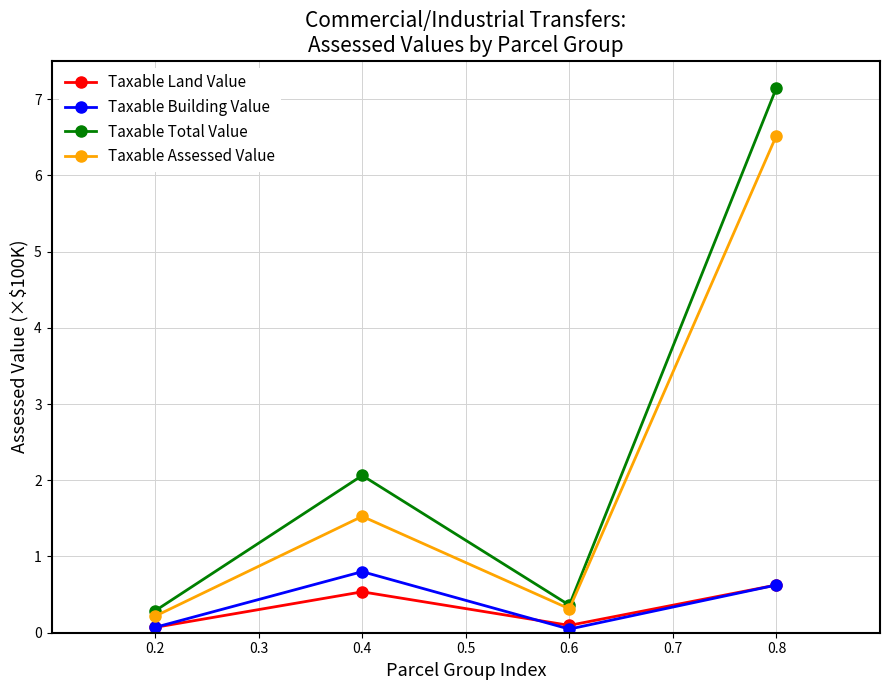

Between 0.4 and 0.8, which series saw the biggest shift?

Taxable Total Value